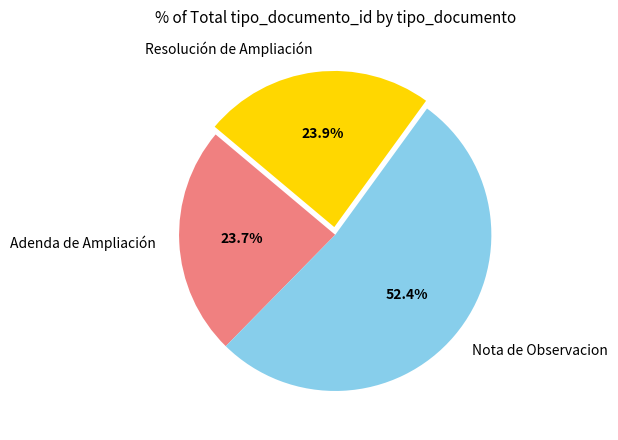

How many segments does this pie chart have?

3